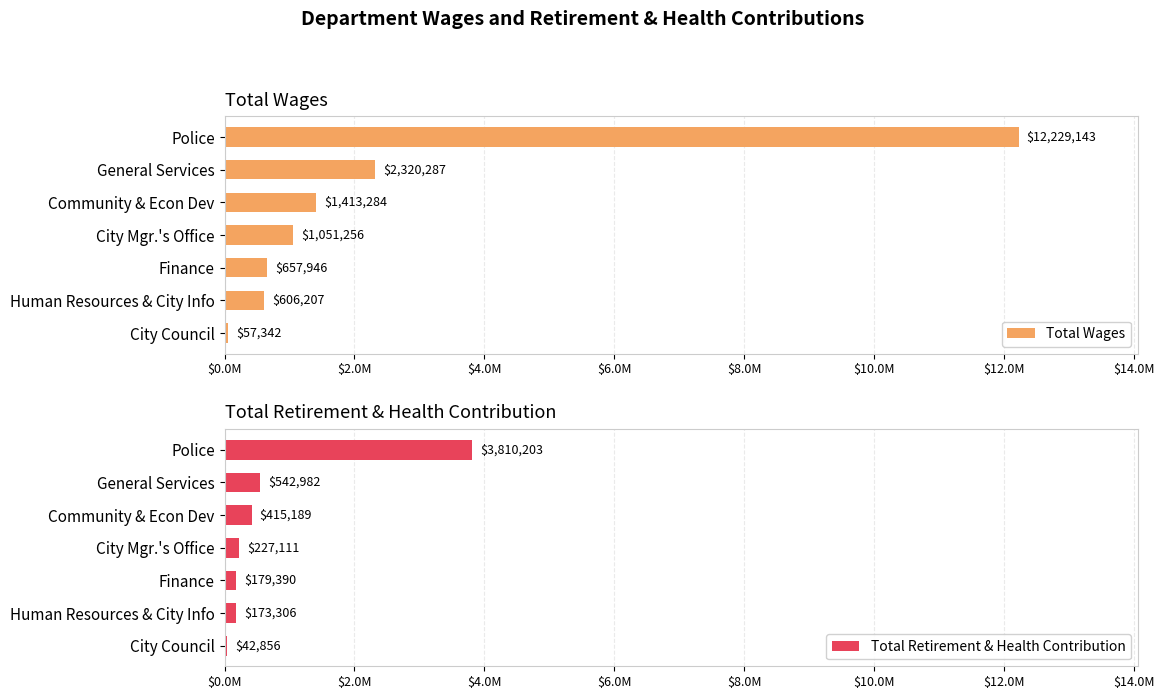

Which series has the widest spread of values?

Total Wages